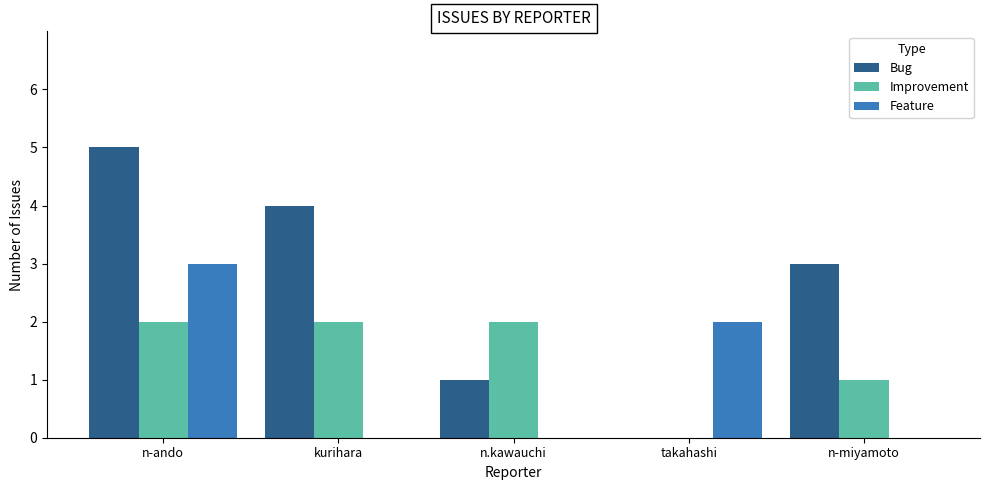

How many categories are shown in the chart?

5